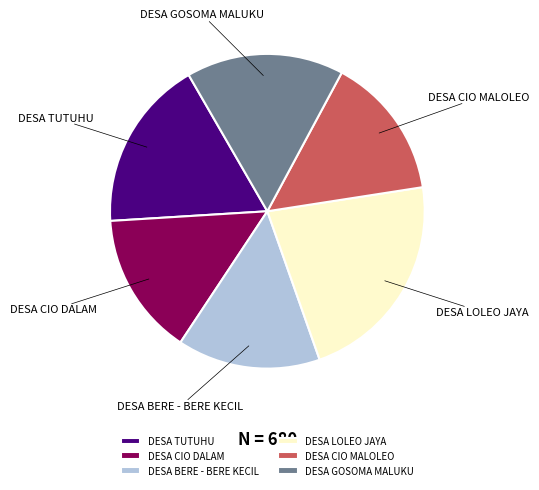

True or false: DESA CIO DALAM accounts for 8% of the total.

False